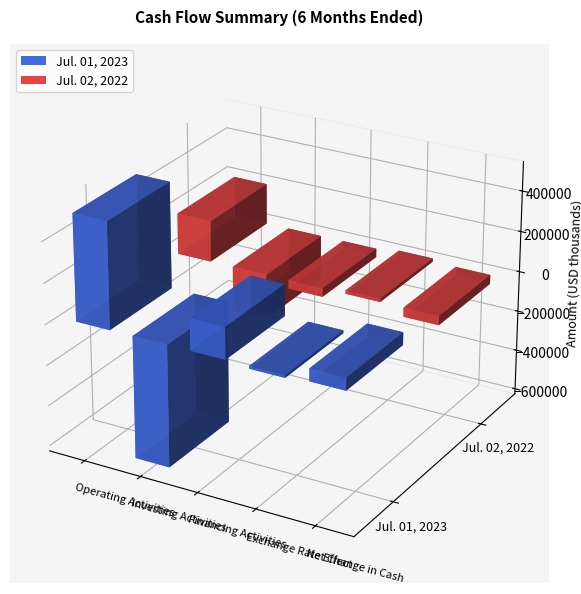

At how many categories does at least one series exceed 393324?

1